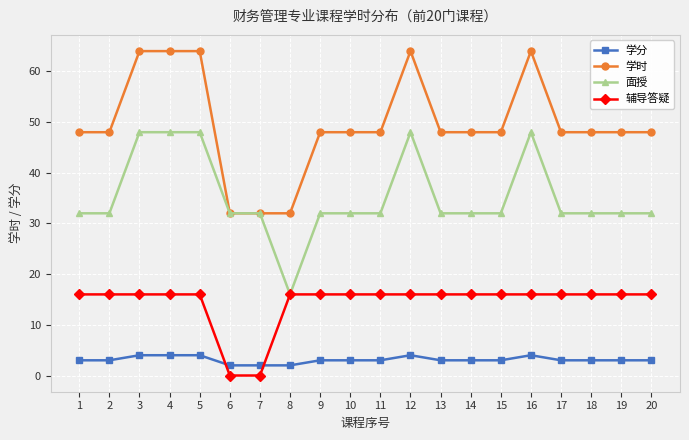

Is the value of 学分 at 17 greater than the value of 学时 at 17?

No